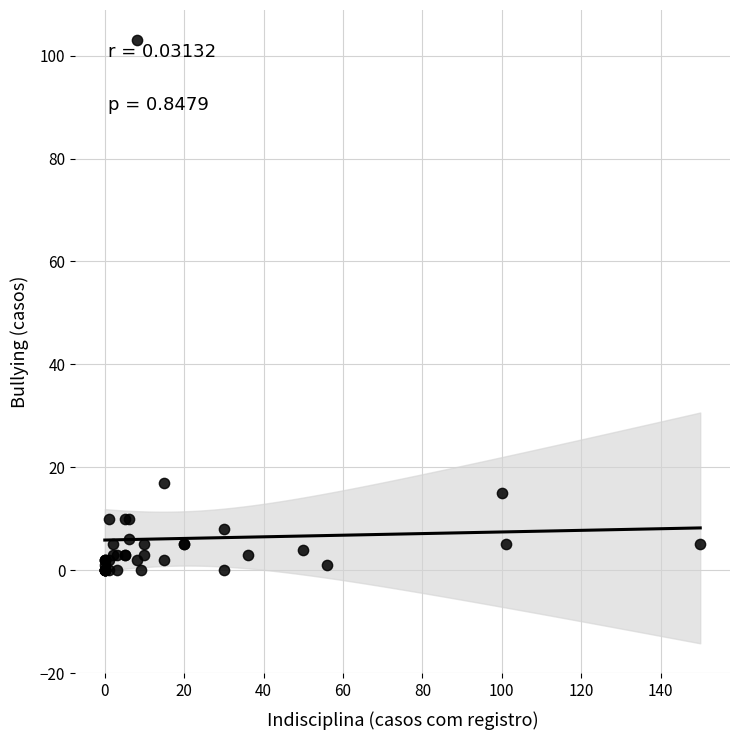

What Y value in the scatter plot is closest to 51?

17